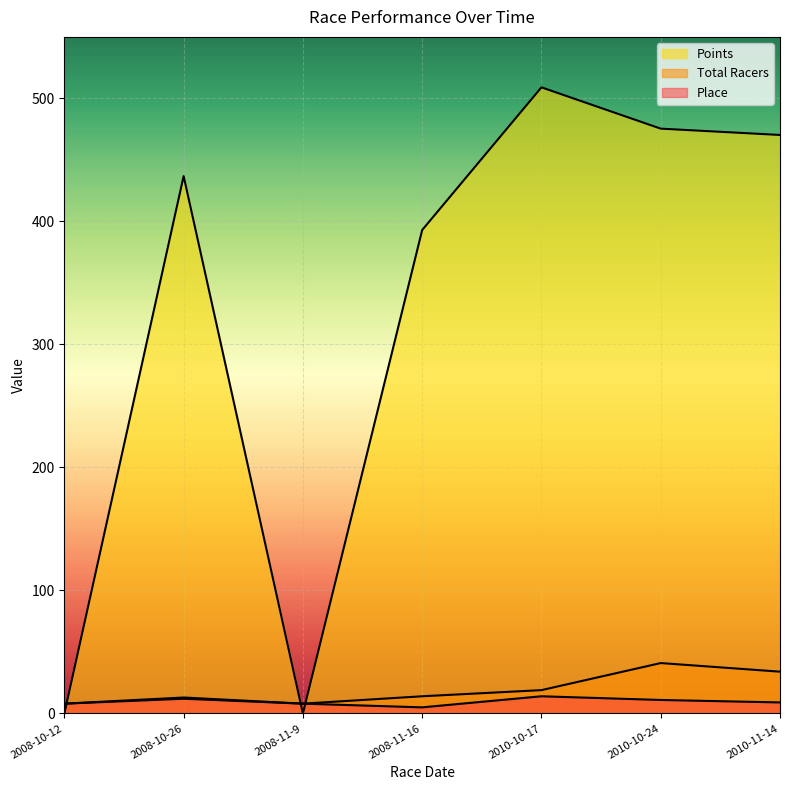

List the series in order of their peak value, lowest first.

Place, Total Racers, Points